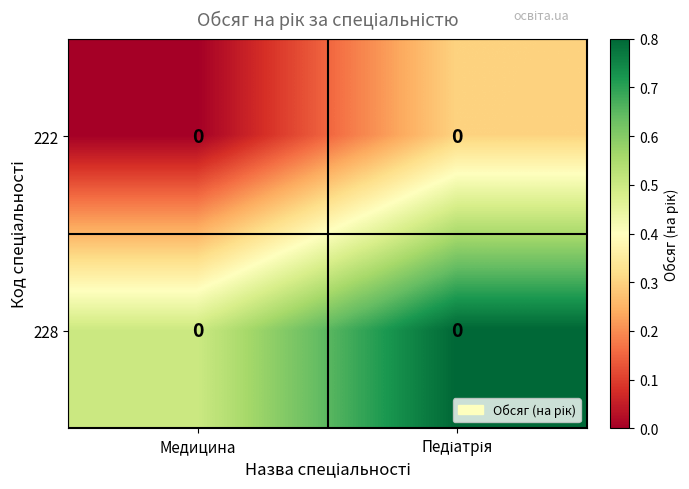

List the labels in order of 222 value, largest first.

Педіатрія, Медицина